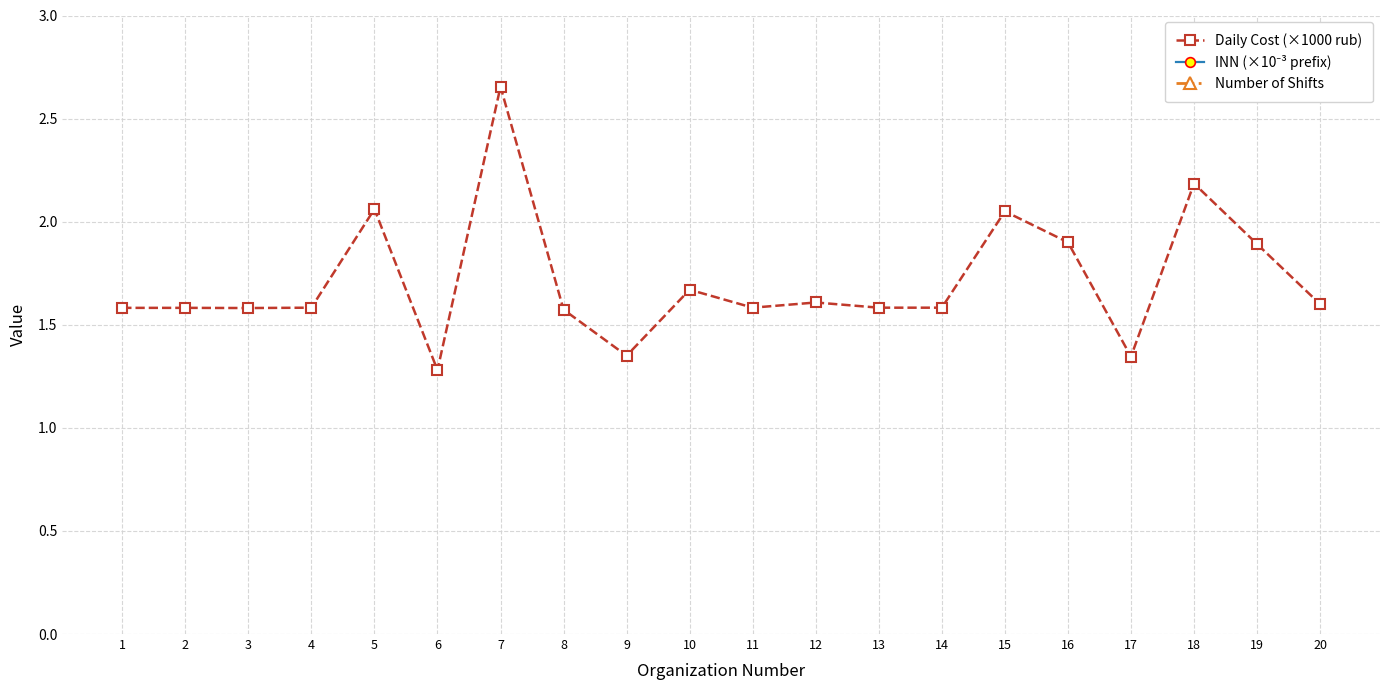

What is the spread (max minus min) of values at 7?

4.0